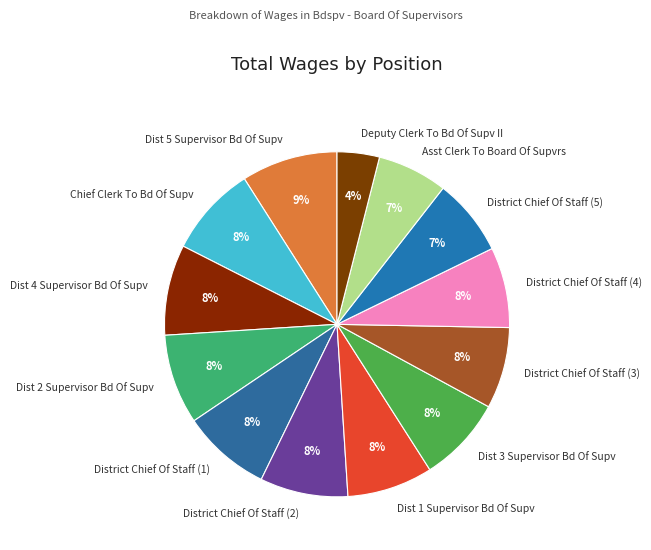

Is the sum of Dist 4 Supervisor Bd Of Supv and Chief Clerk To Bd Of Supv greater than half?

No